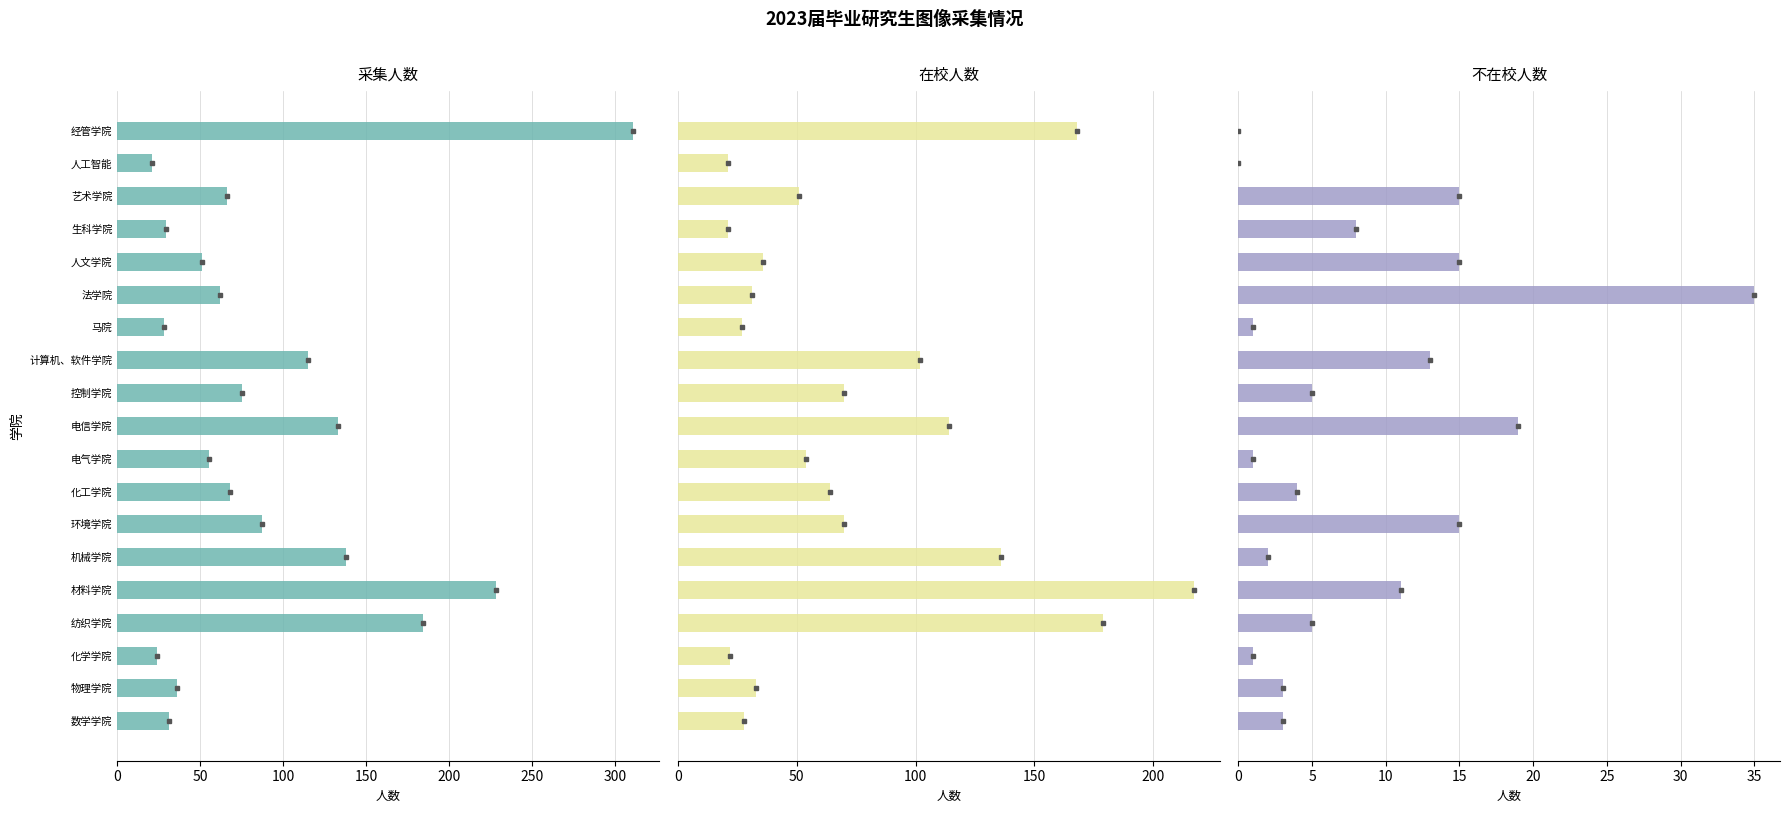

How many groups of bars are there?

19